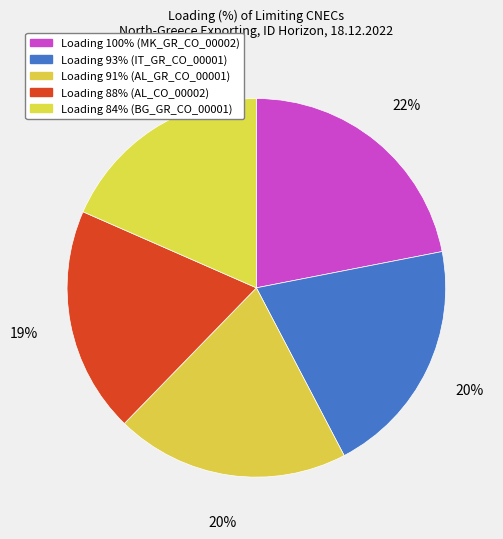

How many slices are in this pie chart?

5